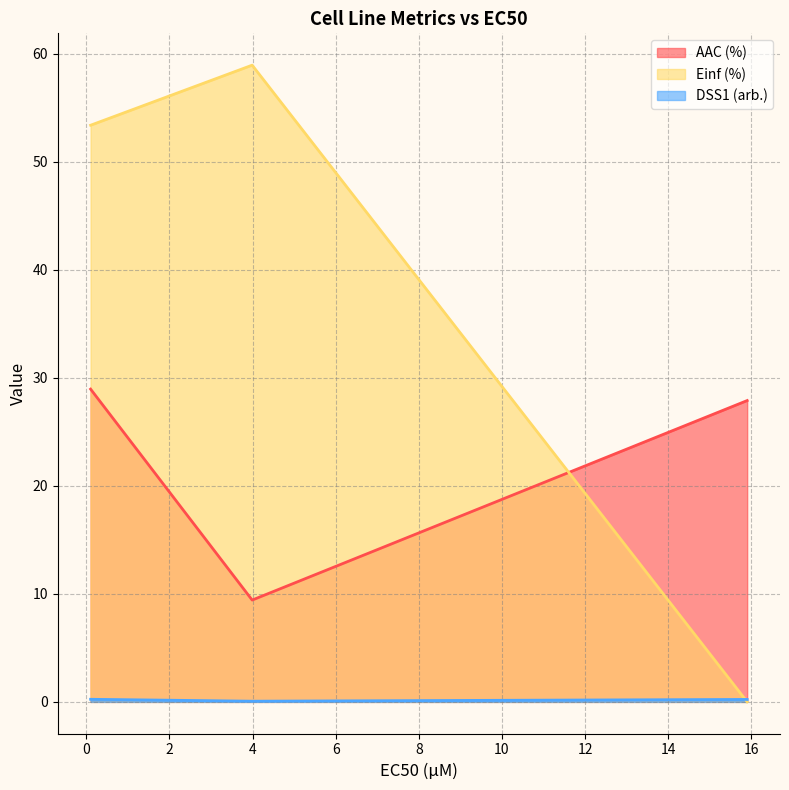

Which series has the widest spread of values?

Einf (%)